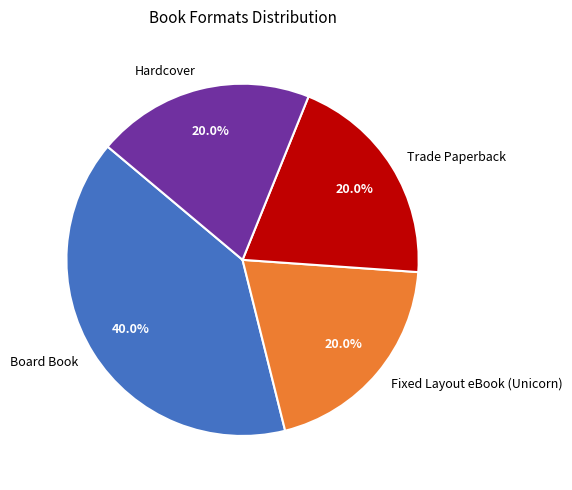

To the nearest percent, what is the average slice percentage?

25%